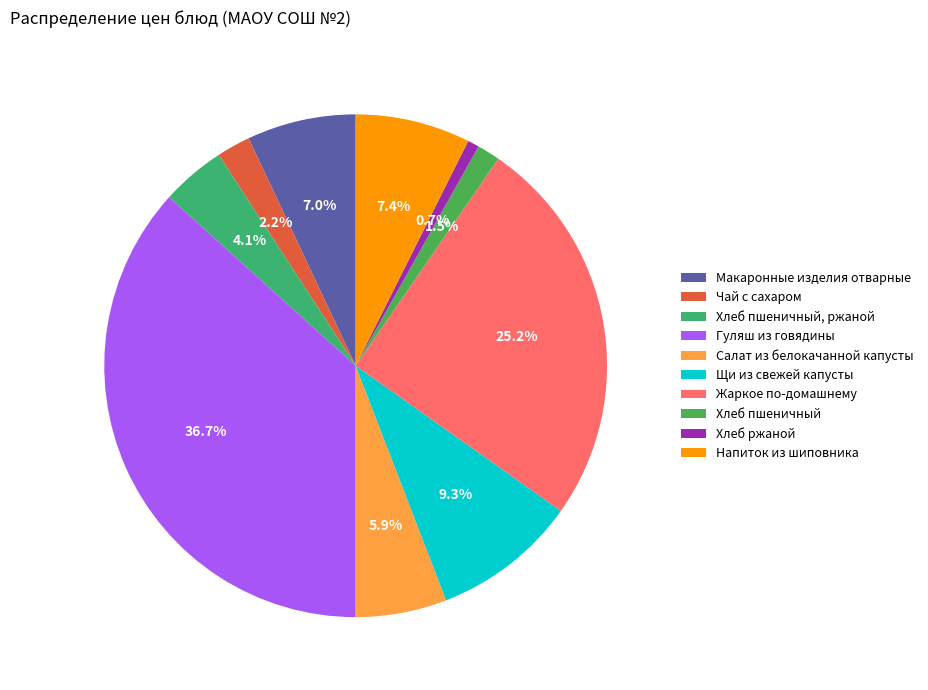

Is there a majority slice in this chart?

No